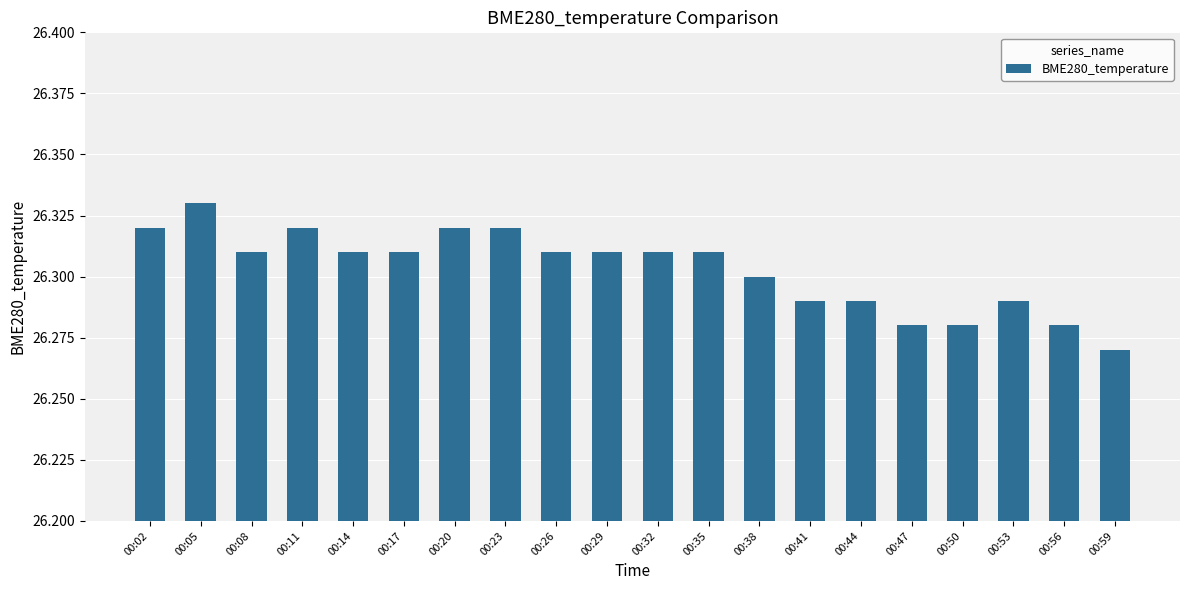

What is the ratio of the value at 00:50 to the value at 00:29?

1.0